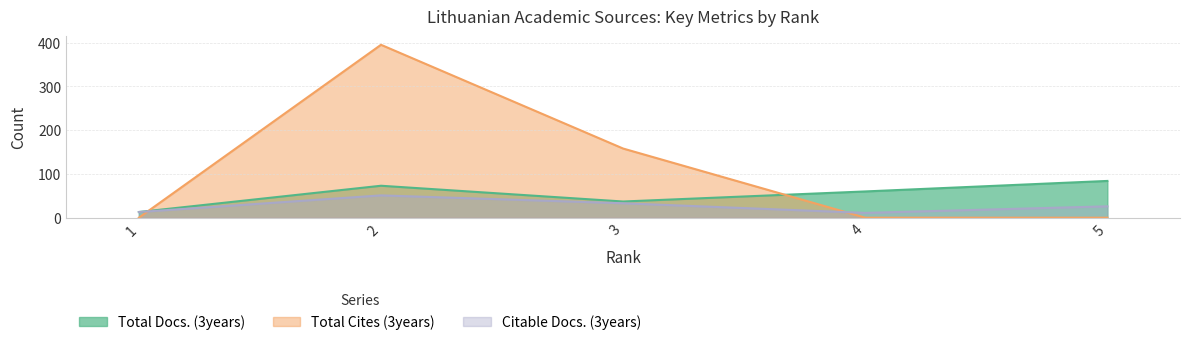

Between 1 and 5, which series saw the biggest shift?

Total Docs. (3years)